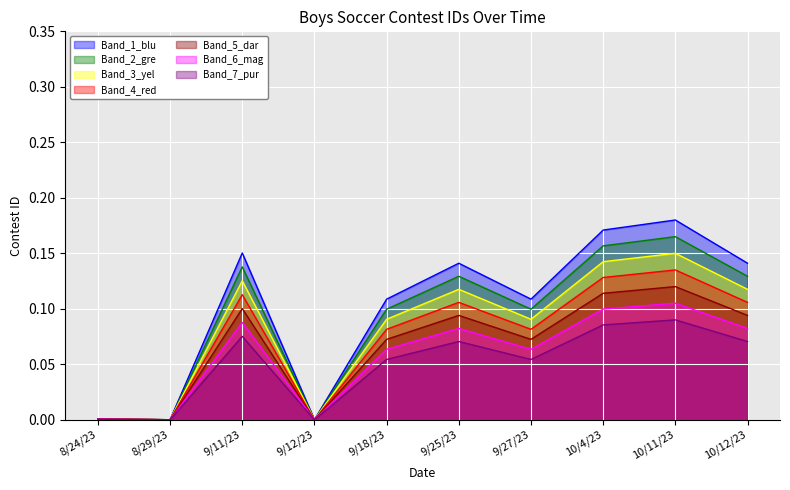

The chart shows a value of 0.1 at 9/11/23. True or false?

False